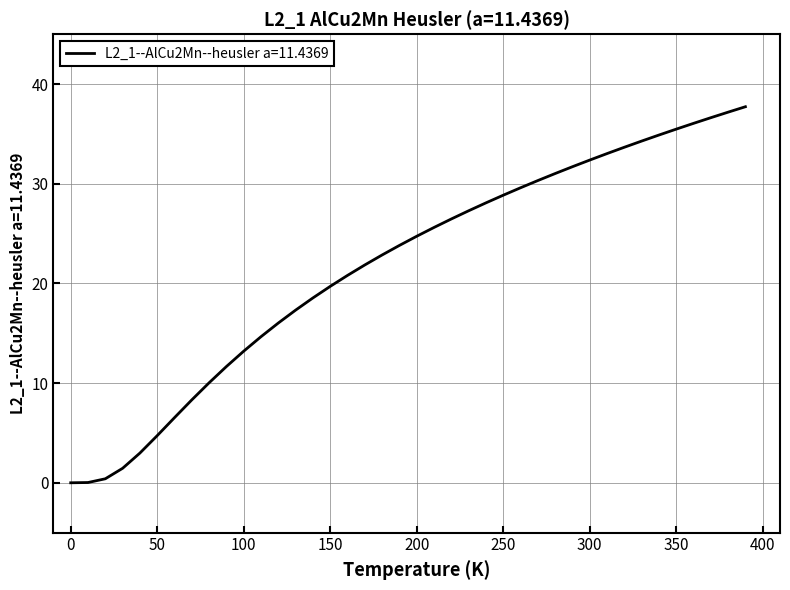

What is the difference between the maximum and minimum values?

37.7